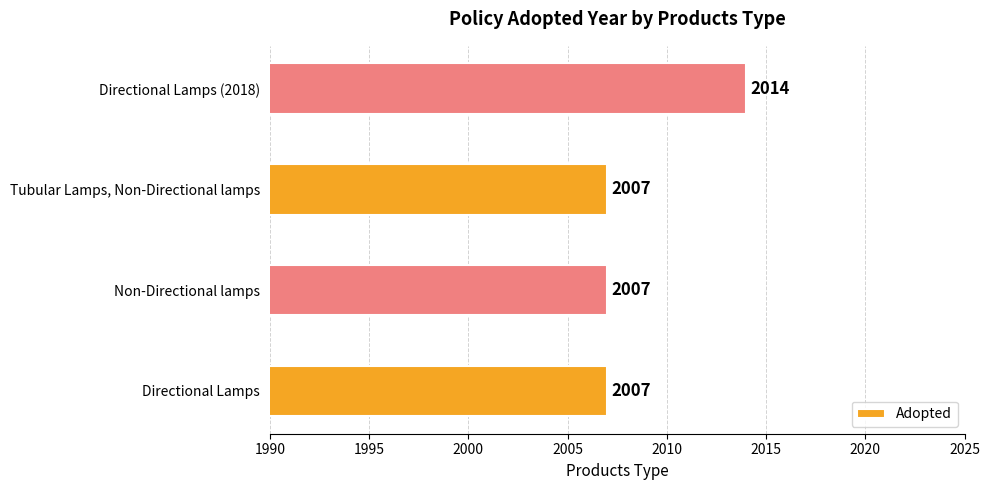

What is the ratio of the value at Tubular Lamps, Non-Directional lamps to the value at Non-Directional lamps?

1.0